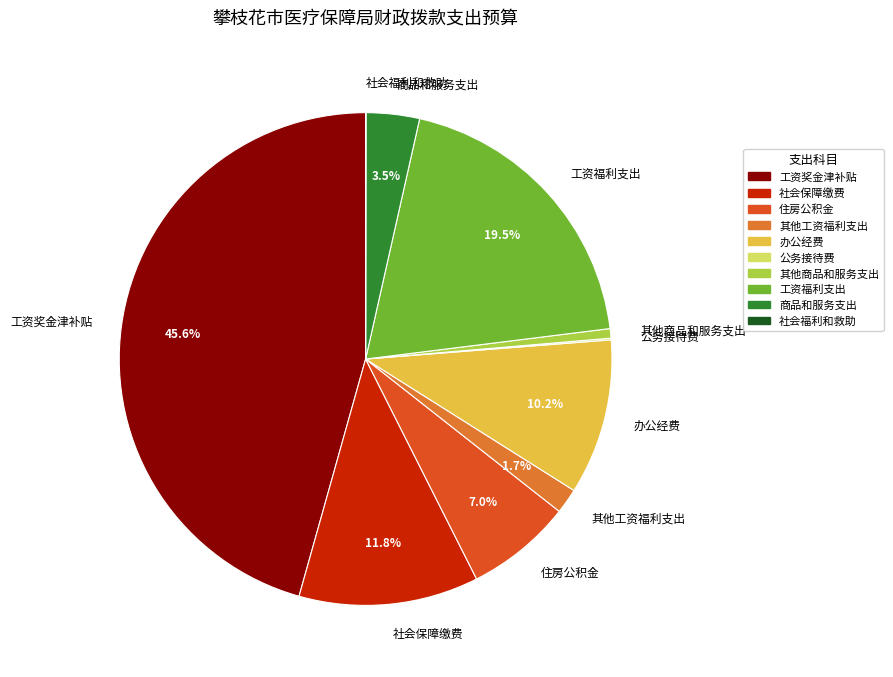

Approximately how many times larger is the value at 工资奖金津补贴 compared to 办公经费?

4.5